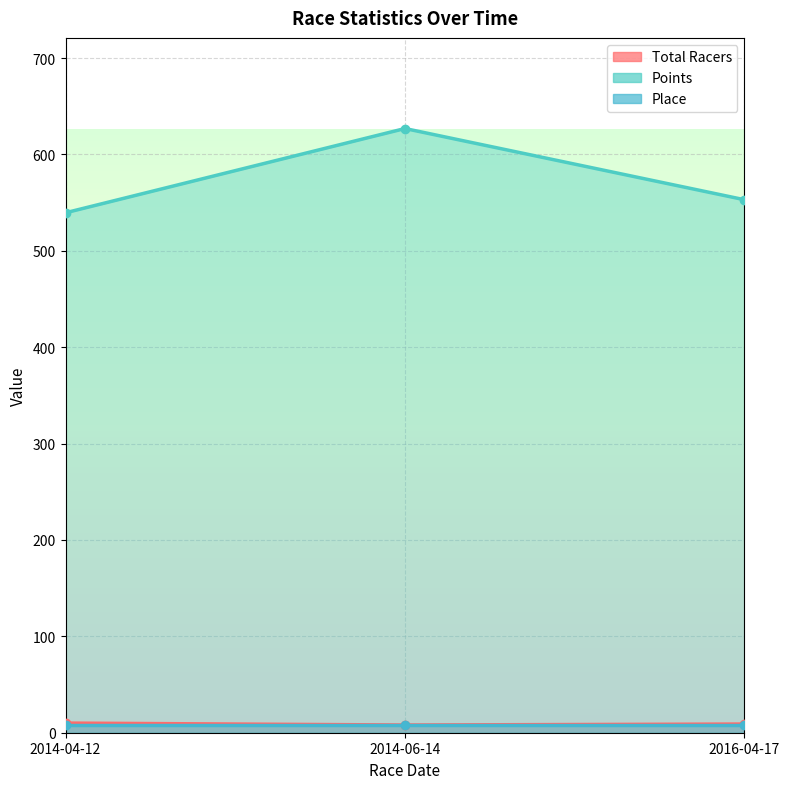

What is the spread (max minus min) of values at 2014-06-14?

618.9